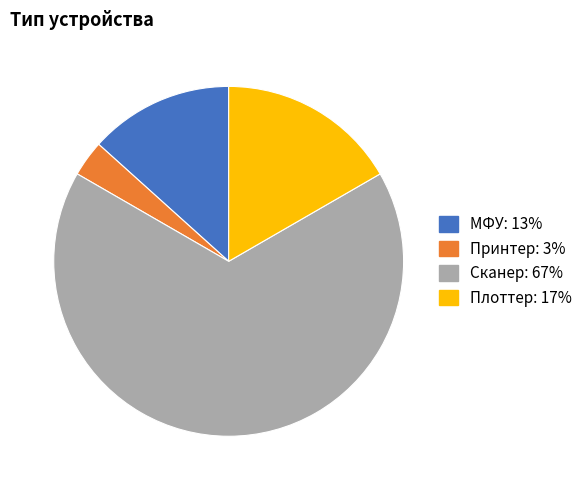

Which slice represents more than half of the pie?

Сканер